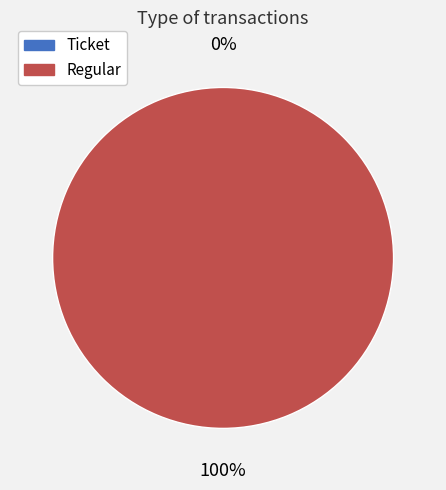

The Ticket slice represents 1% of the pie. True or false?

False